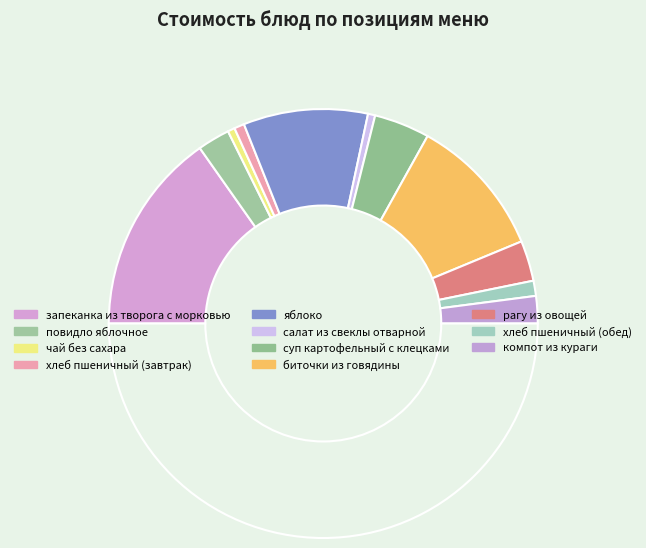

What is the smallest slice in the pie chart?

чай без сахара